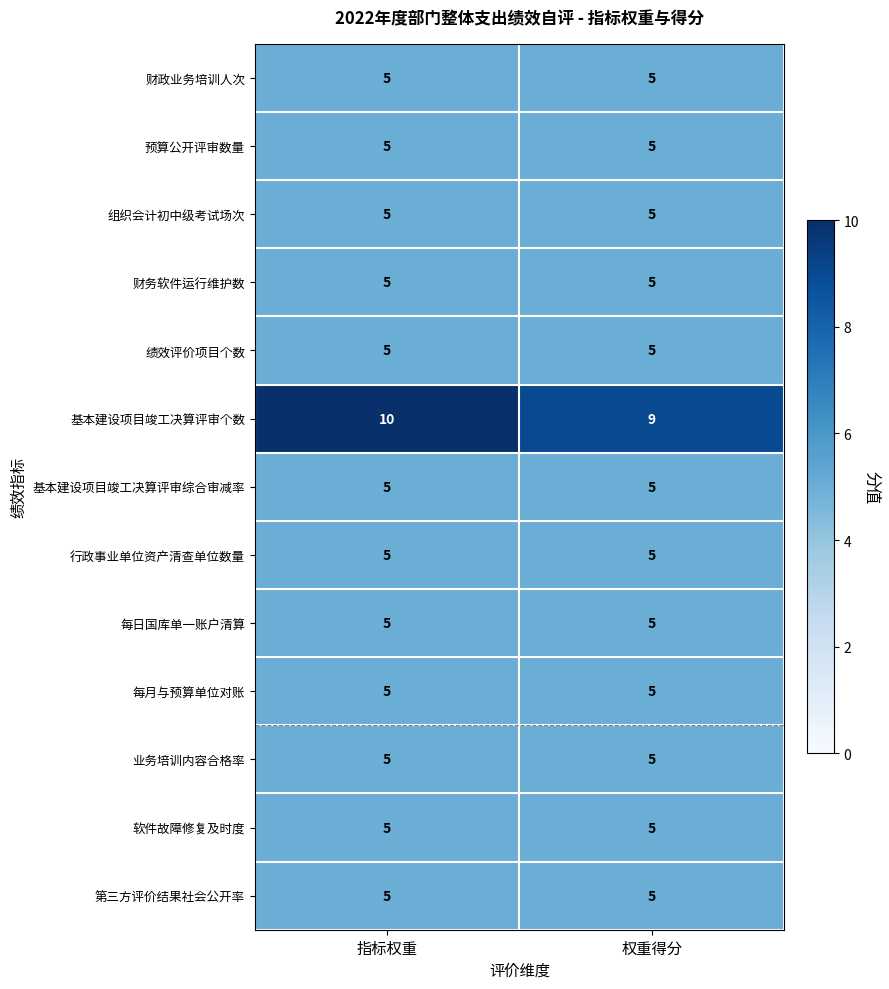

How many categories are shown in the chart?

2